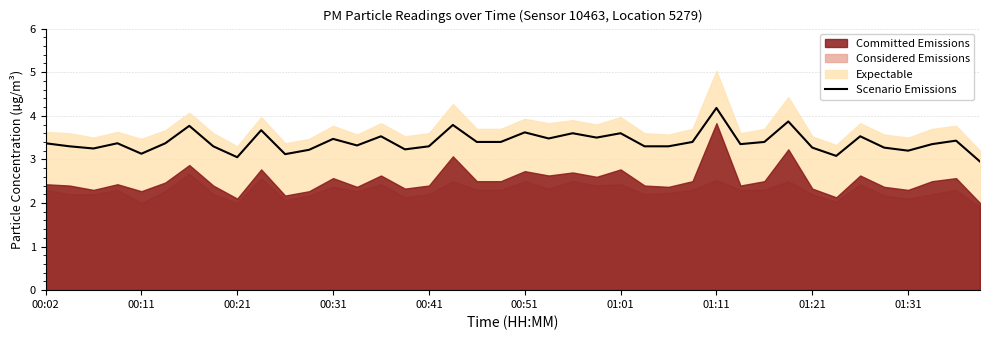

Count the number of categories in the chart.

40